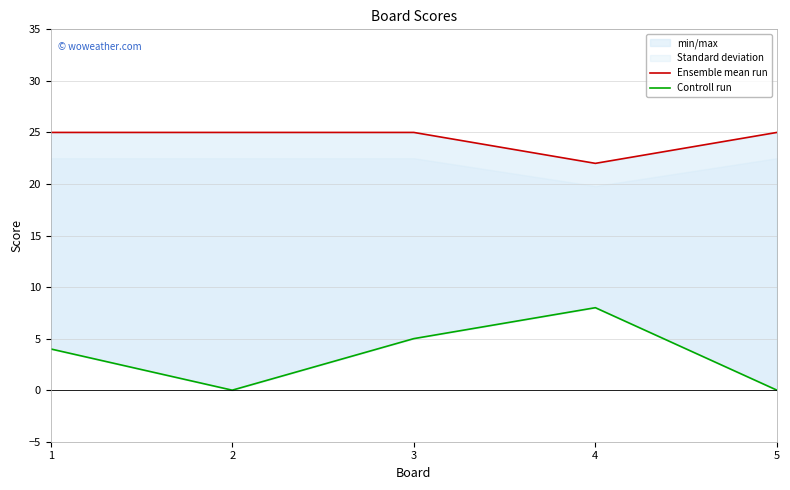

Where does the Controll run series first go above 4?

3